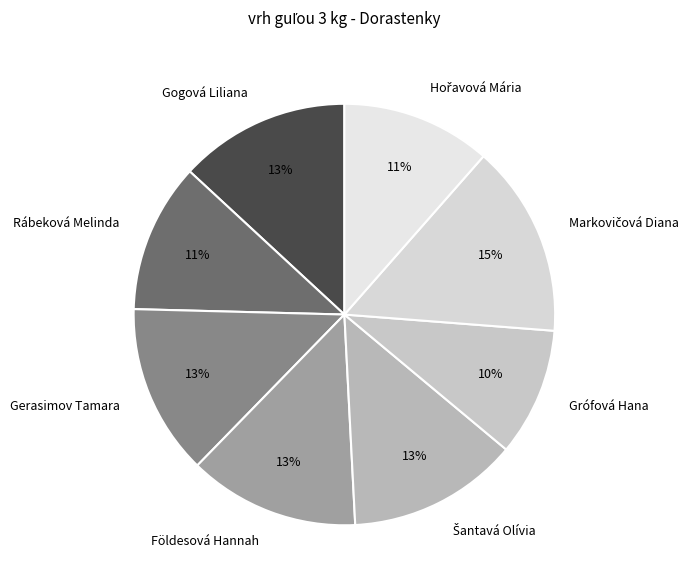

Is it true that Grófová Hana is 10% of the pie?

True